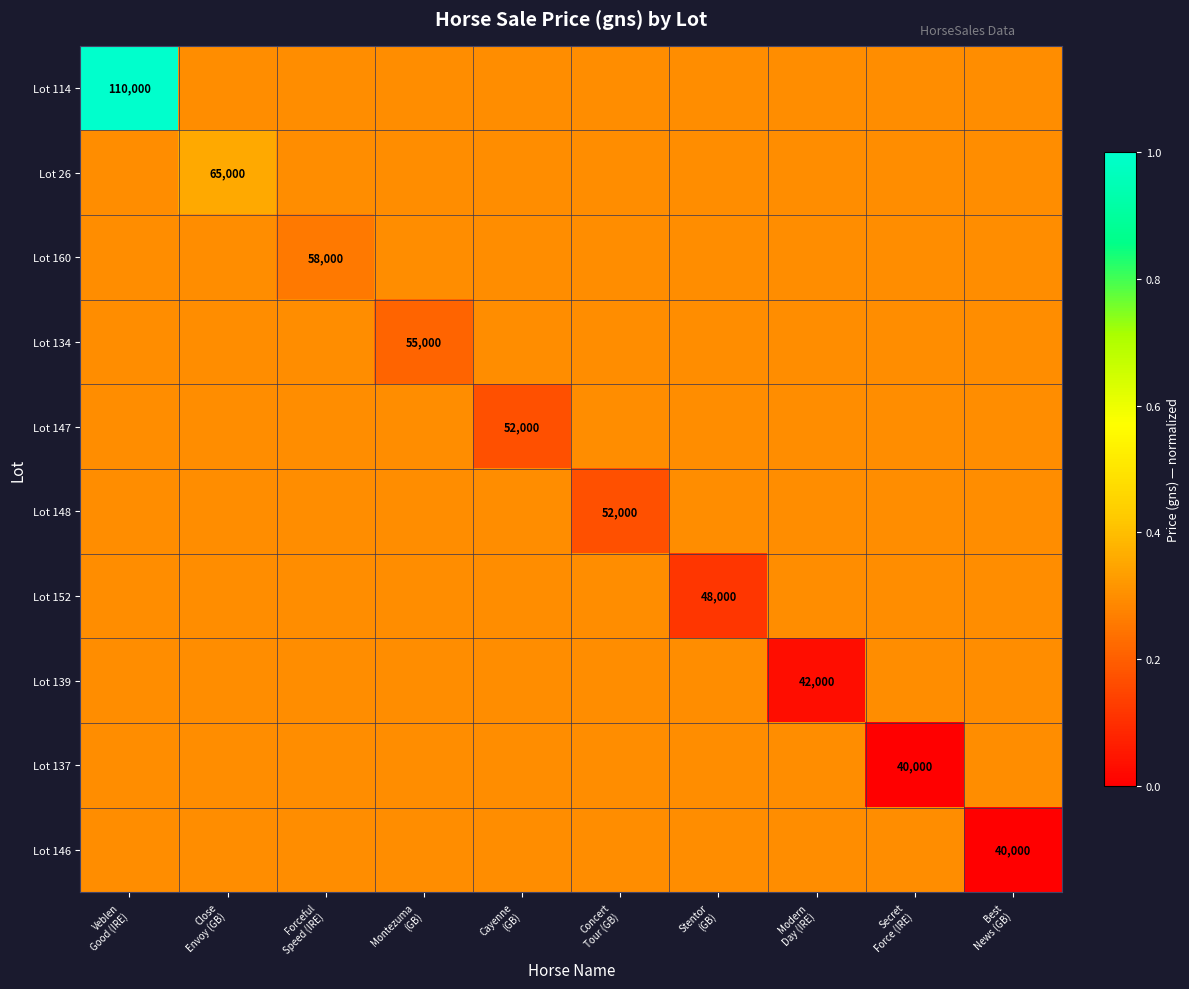

At which category is the sum across all series the highest?

Veblen
Good (IRE)